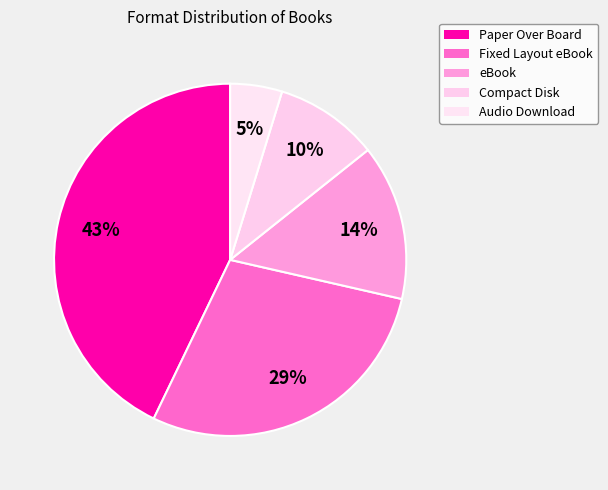

The Paper Over Board slice represents 48% of the pie. True or false?

False